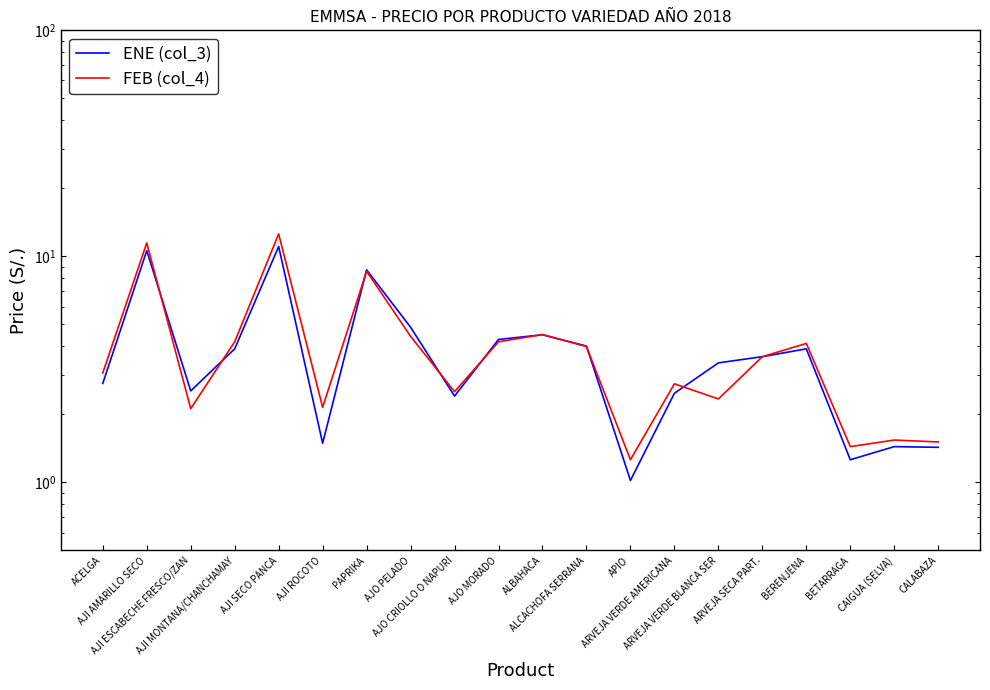

Between AJI AMARILLO SECO and ARVEJA VERDE AMERICANA, which series saw the biggest shift?

FEB (col_4)